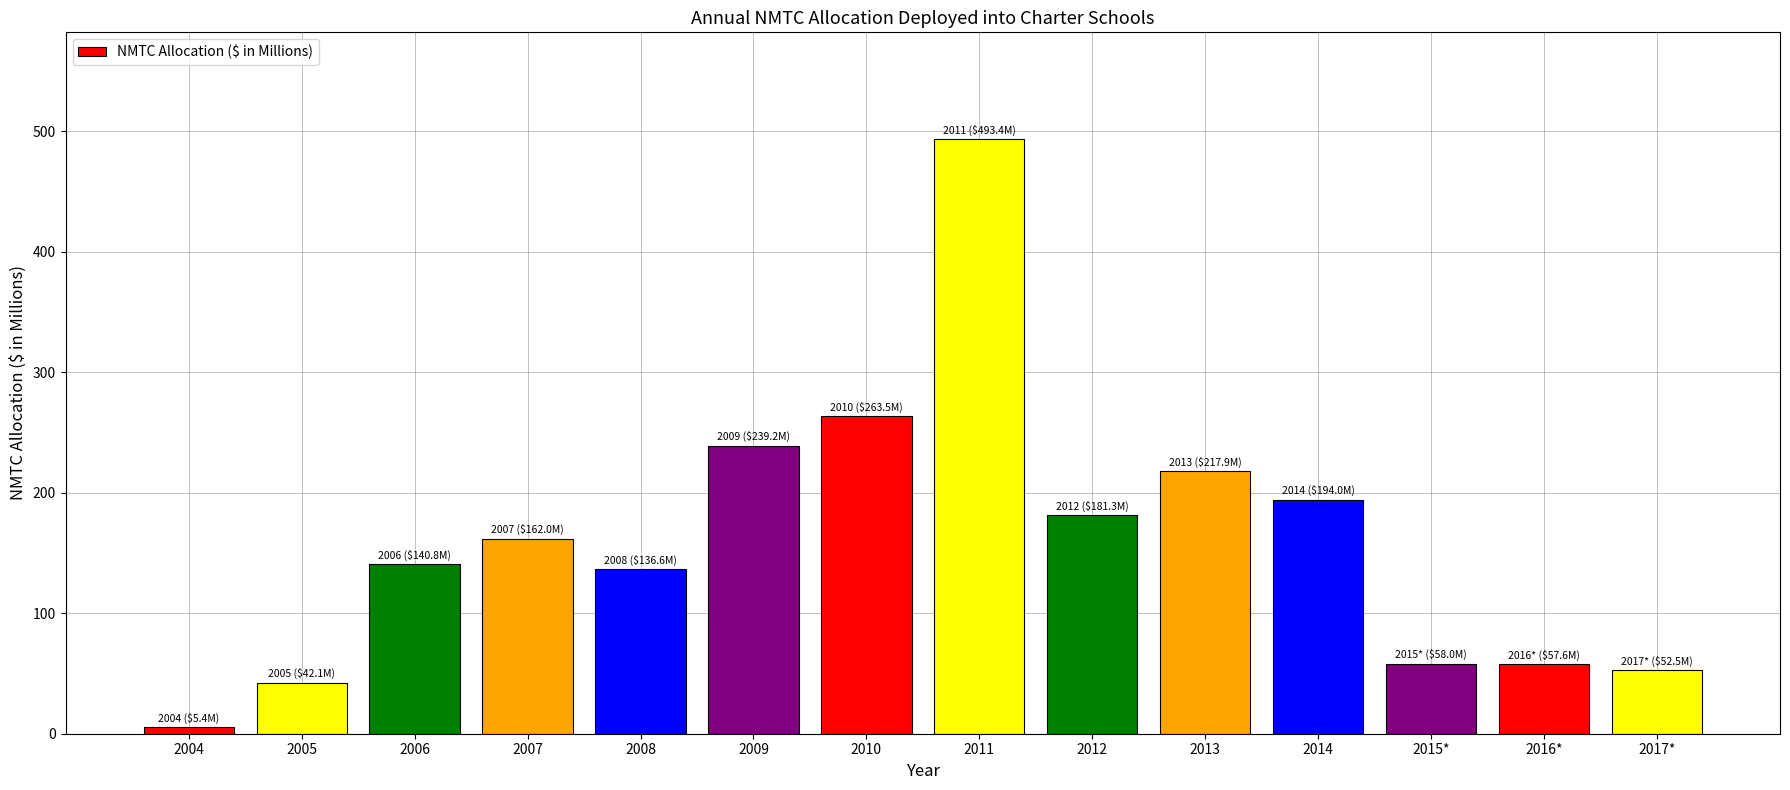

What is the difference between the values at 2012 and 2007?

19.3